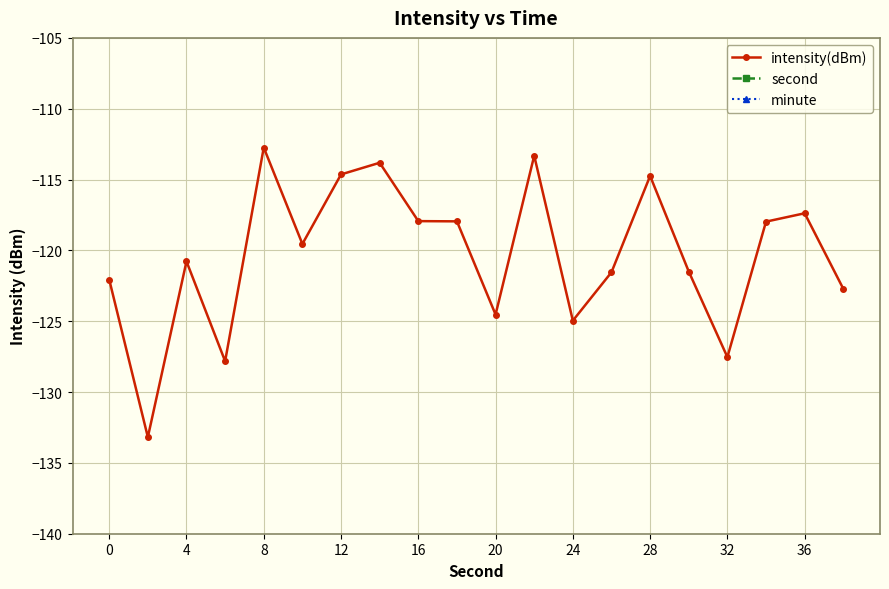

At which label does intensity(dBm) first exceed -119?

8